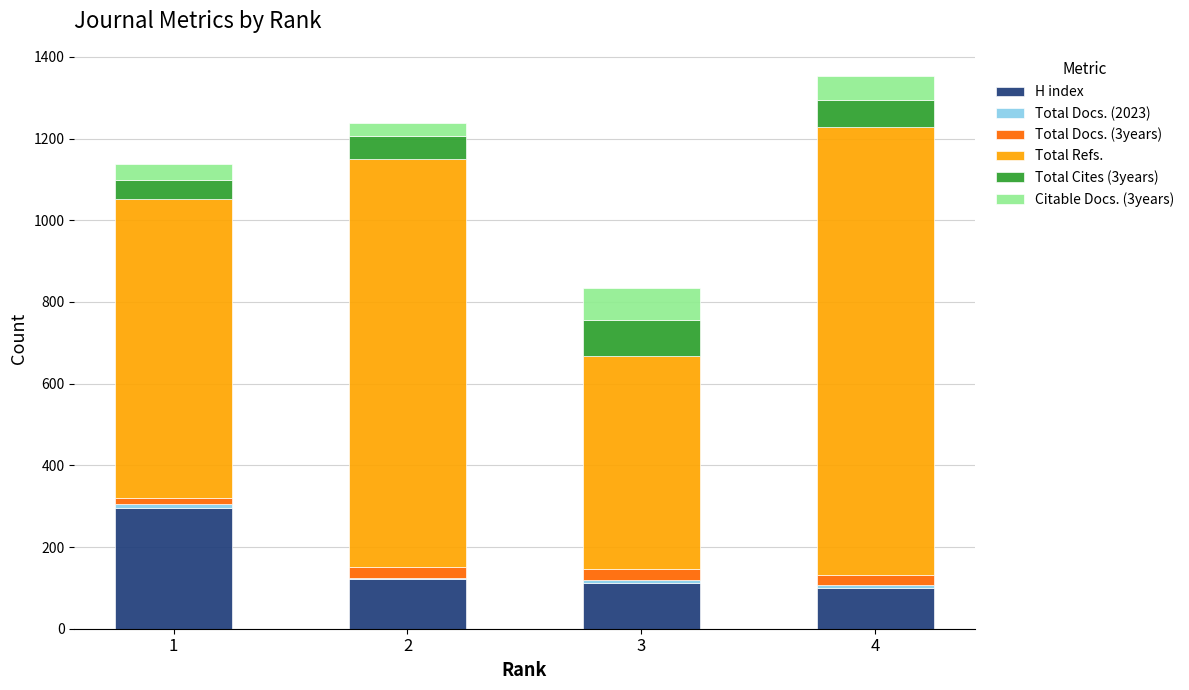

The value of H index at 4 is 169. True or false?

False